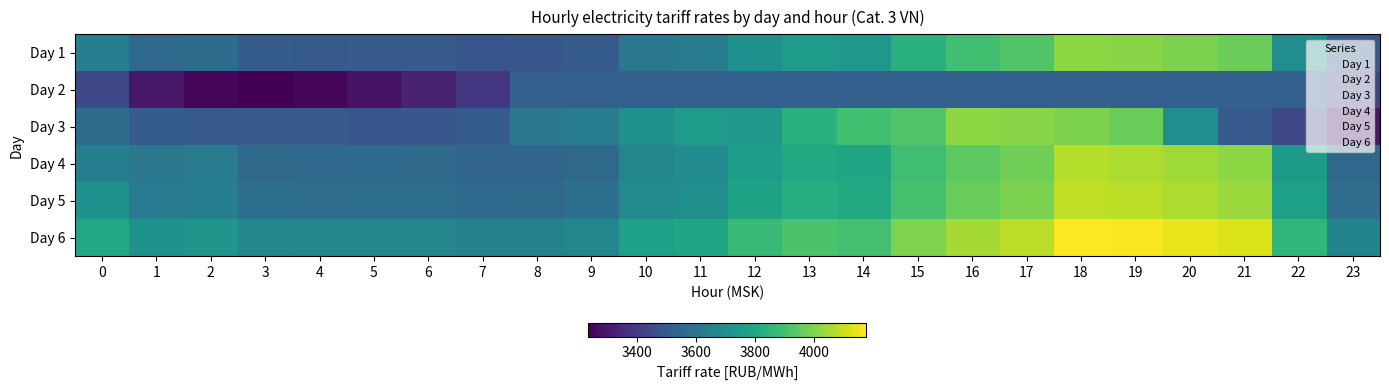

Reading right to left, what are all the values shown in this chart?

Day 1: 23=3499.7	22=3695.5	21=3965.4	20=3991.2	19=4010.2	18=4019.2	17=3922.2	16=3892.9	15=3835.2	14=3737.5	13=3751.7	12=3709.1	11=3634.1	10=3613.1	9=3508.4	8=3488.3	7=3486.5	6=3504.5	5=3504.2	4=3501.6	3=3510.0	2=3568.1	1=3556.6	0=3639.9
Day 2: 23=3437.3	22=3525.0	21=3525.0	20=3525.0	19=3525.0	18=3525.0	17=3525.0	16=3525.0	15=3525.0	14=3525.0	13=3525.0	12=3525.0	11=3525.0	10=3525.0	9=3525.0	8=3525.0	7=3381.3	6=3329.1	5=3279.7	4=3250.1	3=3233.2	2=3249.0	1=3293.8	0=3437.3
Day 3: 23=3293.8	22=3437.3	21=3499.7	20=3695.5	19=3965.4	18=3991.2	17=4010.2	16=4019.2	15=3922.2	14=3892.9	13=3835.2	12=3737.5	11=3751.7	10=3709.1	9=3634.1	8=3613.1	7=3508.4	6=3488.3	5=3486.5	4=3504.5	3=3504.2	2=3501.6	1=3510.0	0=3568.1
Day 4: 23=3553.0	22=3748.0	21=4018.0	20=4044.0	19=4063.0	18=4072.0	17=3975.0	16=3946.0	15=3888.0	14=3790.0	13=3804.0	12=3762.0	11=3688.0	10=3666.0	9=3562.0	8=3542.0	7=3540.0	6=3560.0	5=3558.0	4=3555.0	3=3560.0	2=3620.0	1=3609.0	0=3639.9
Day 5: 23=3570.0	22=3766.0	21=4035.0	20=4061.0	19=4080.0	18=4089.0	17=3992.0	16=3963.0	15=3905.0	14=3807.0	13=3822.0	12=3779.0	11=3704.0	10=3683.0	9=3579.0	8=3559.0	7=3557.0	6=3575.0	5=3574.0	4=3572.0	3=3580.0	2=3638.0	1=3627.0	0=3710.0
Day 6: 23=3660.0	22=3856.0	21=4125.0	20=4151.0	19=4170.0	18=4179.0	17=4082.0	16=4053.0	15=3995.0	14=3897.0	13=3912.0	12=3869.0	11=3794.0	10=3773.0	9=3669.0	8=3649.0	7=3647.0	6=3665.0	5=3664.0	4=3662.0	3=3670.0	2=3728.0	1=3717.0	0=3800.0